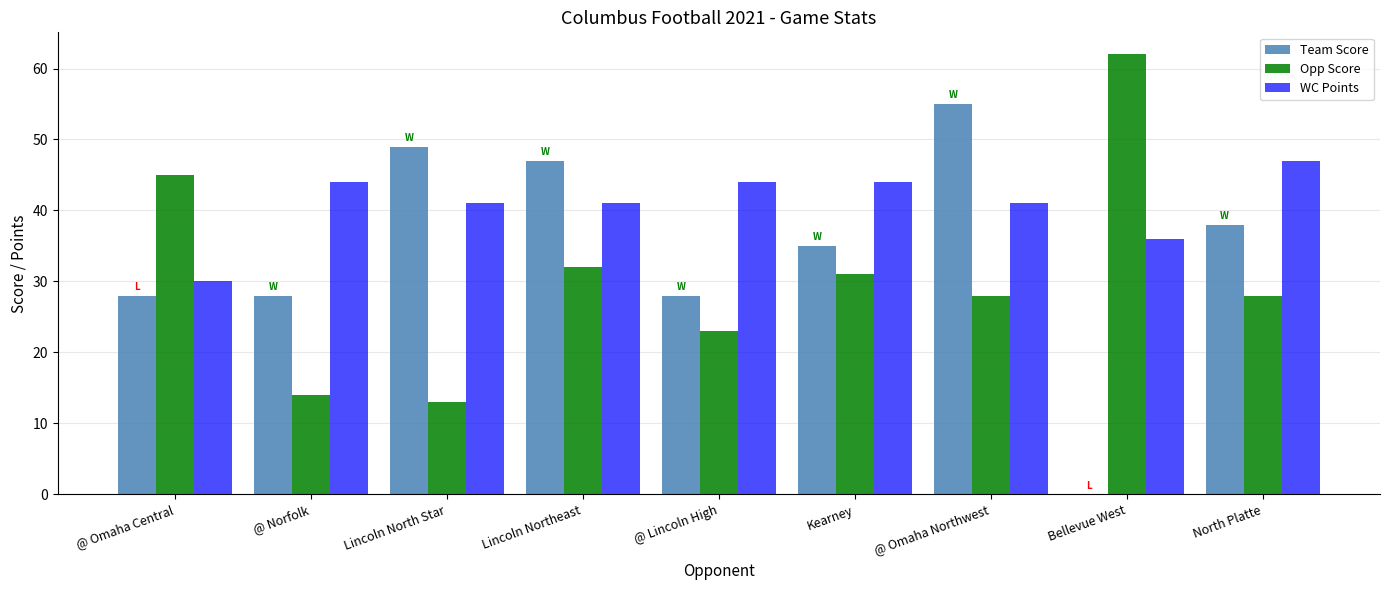

At which label is Opp Score closest to 37?

Lincoln Northeast